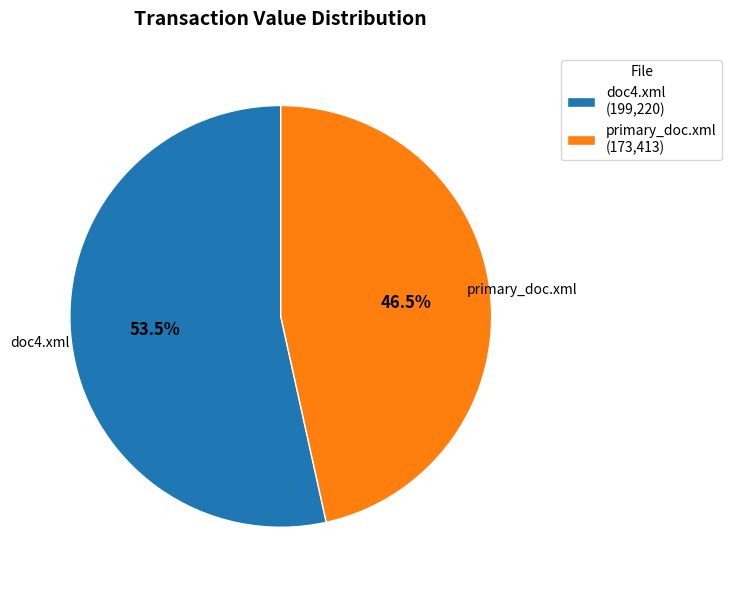

Rank the categories by value from lowest to highest.

primary_doc.xml, doc4.xml